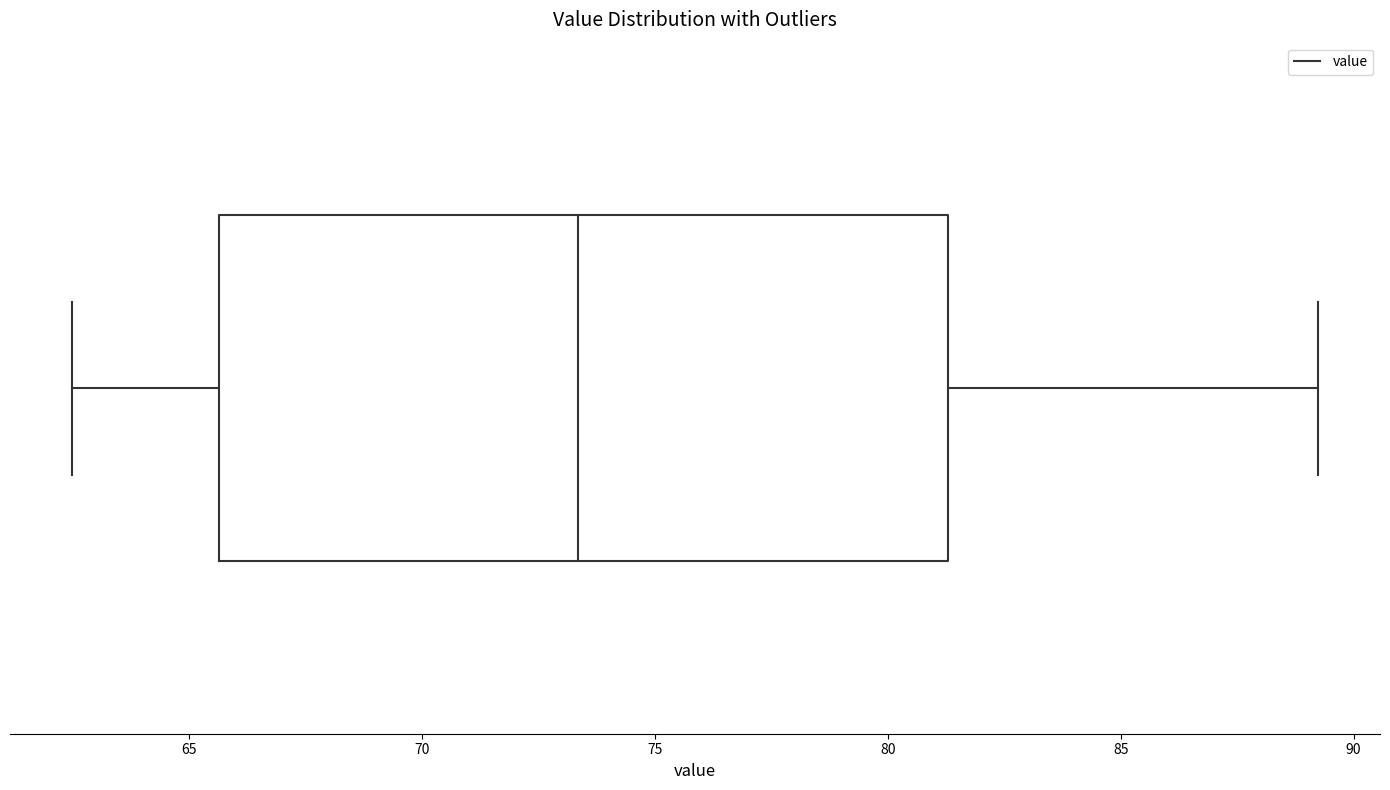

Read this box plot against the x-axis: the position of the median line, the range covered by the box, and the ends of both whiskers. The values are not printed on the chart, so give them approximately, as read against the axis.

median 73.5, box 65.5 to 81.5, whiskers 62.5 to 89.0